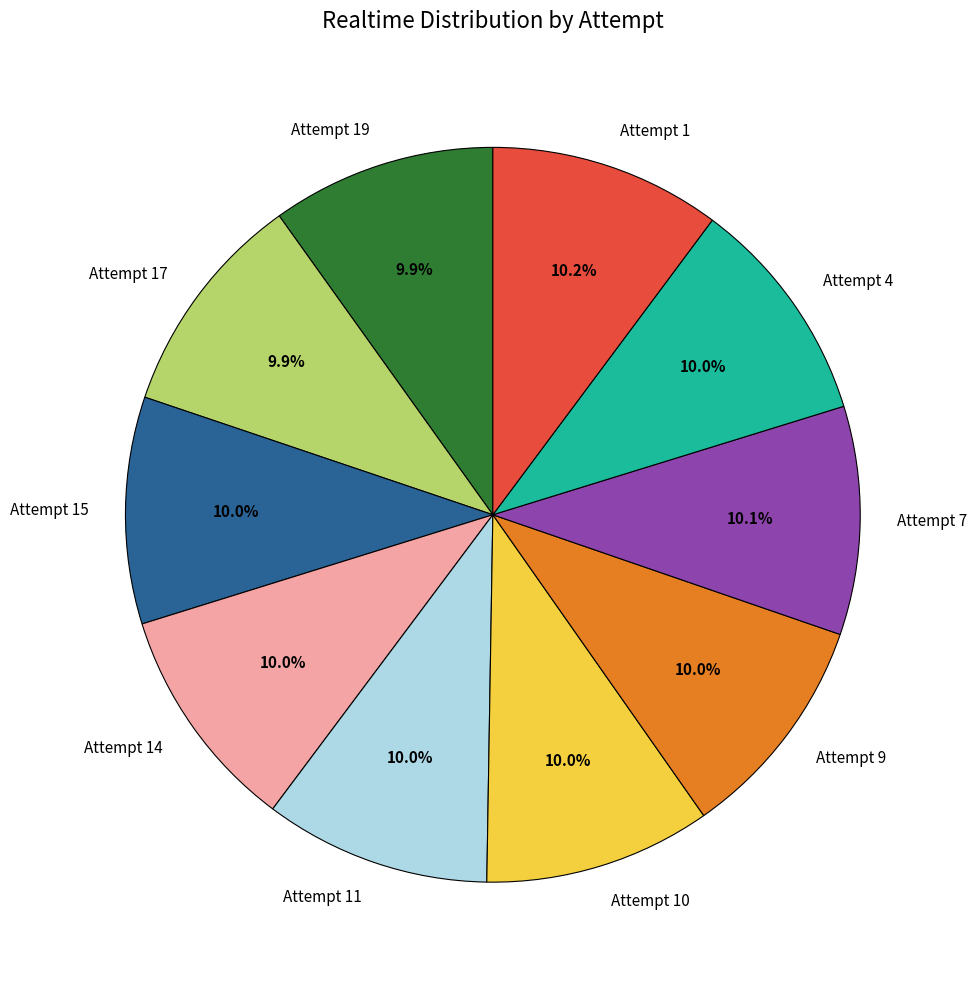

Is there any slice that represents more than half of the pie?

No